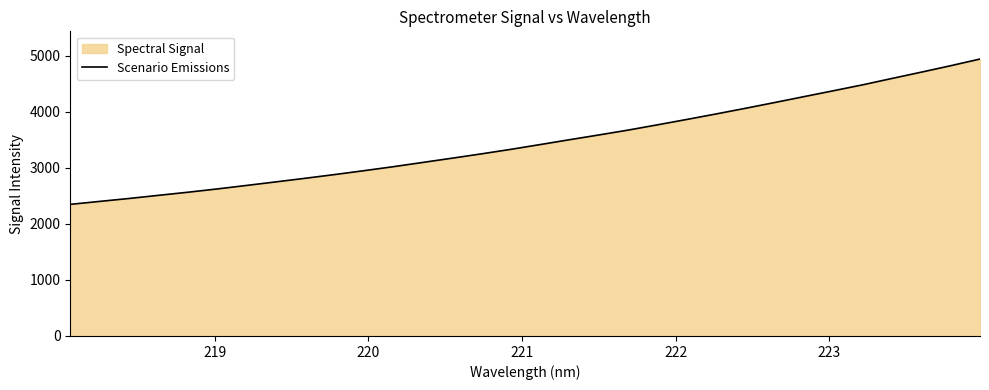

What is the minimum value shown in the chart?

2348.8